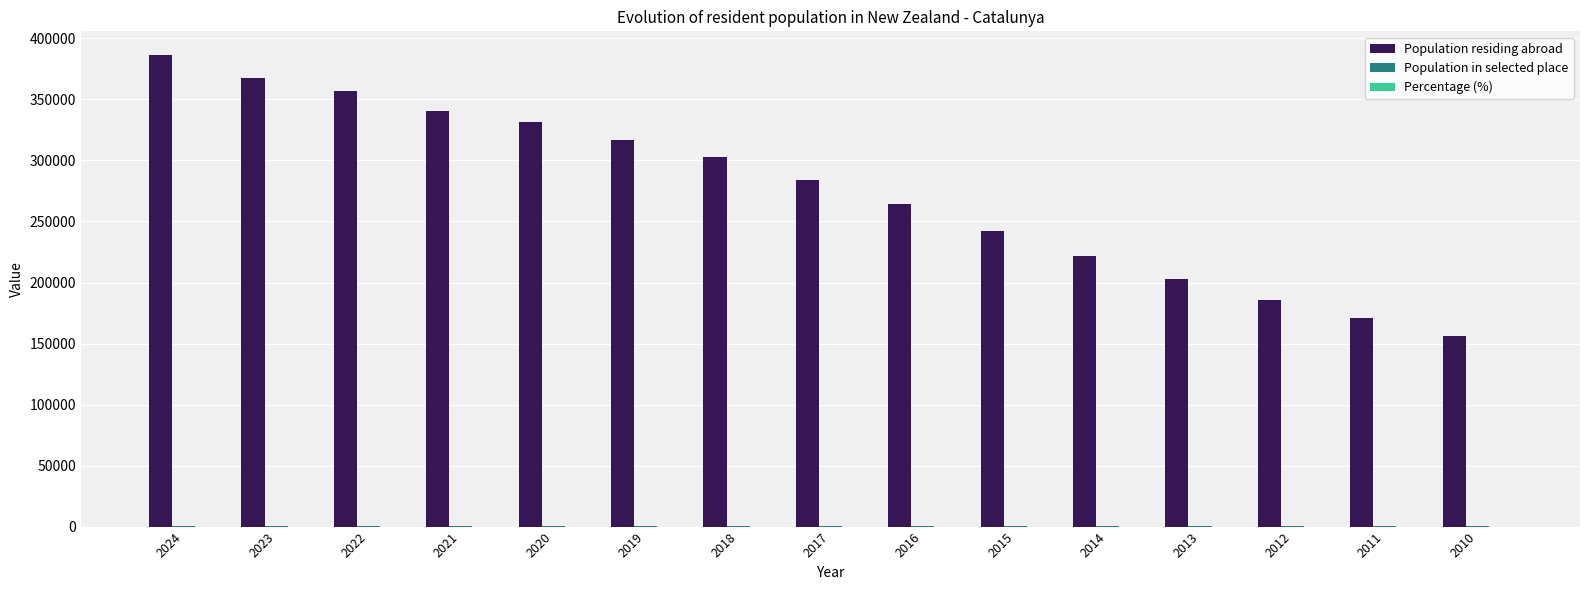

Which series changed the most between 2023 and 2016?

Population residing abroad